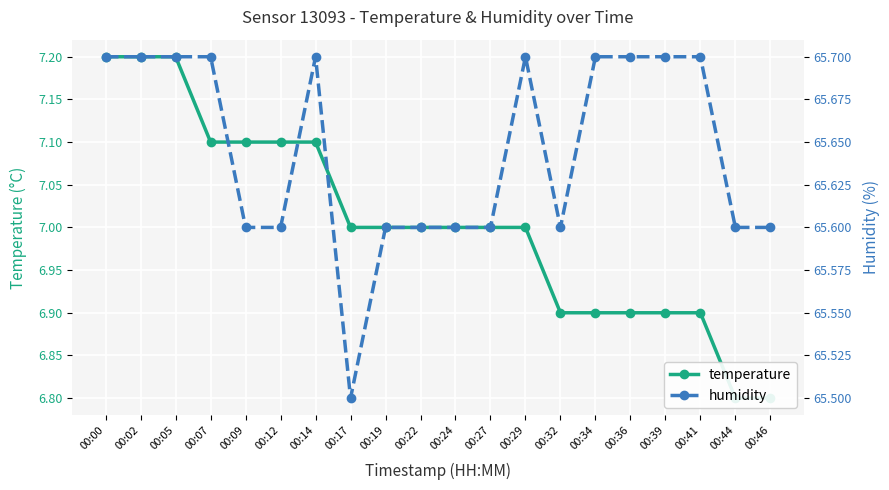

The value of humidity at 00:36 is 31.5. True or false?

False